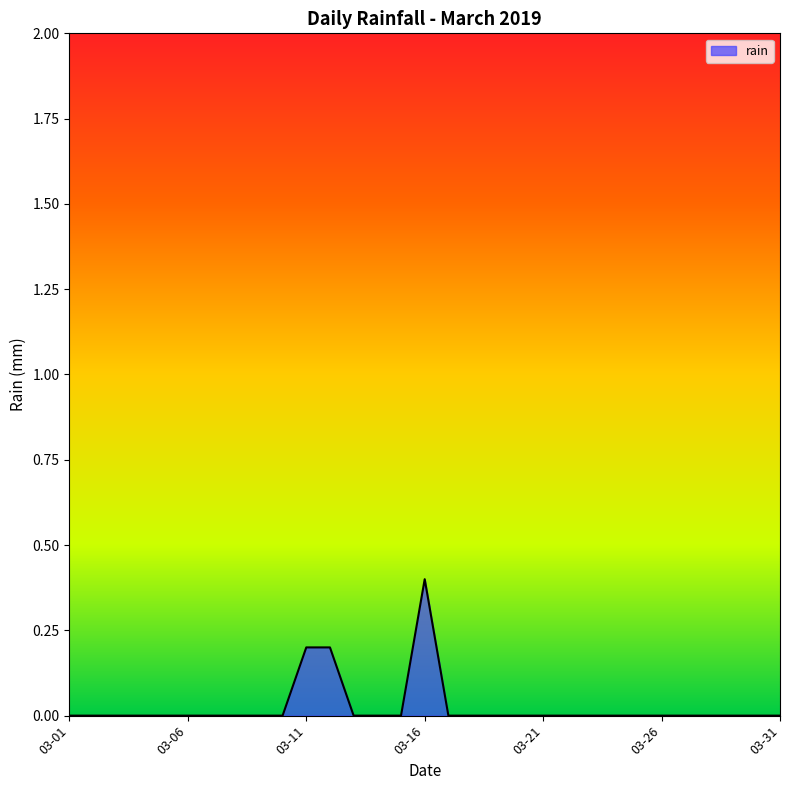

What is the greatest value displayed?

0.4